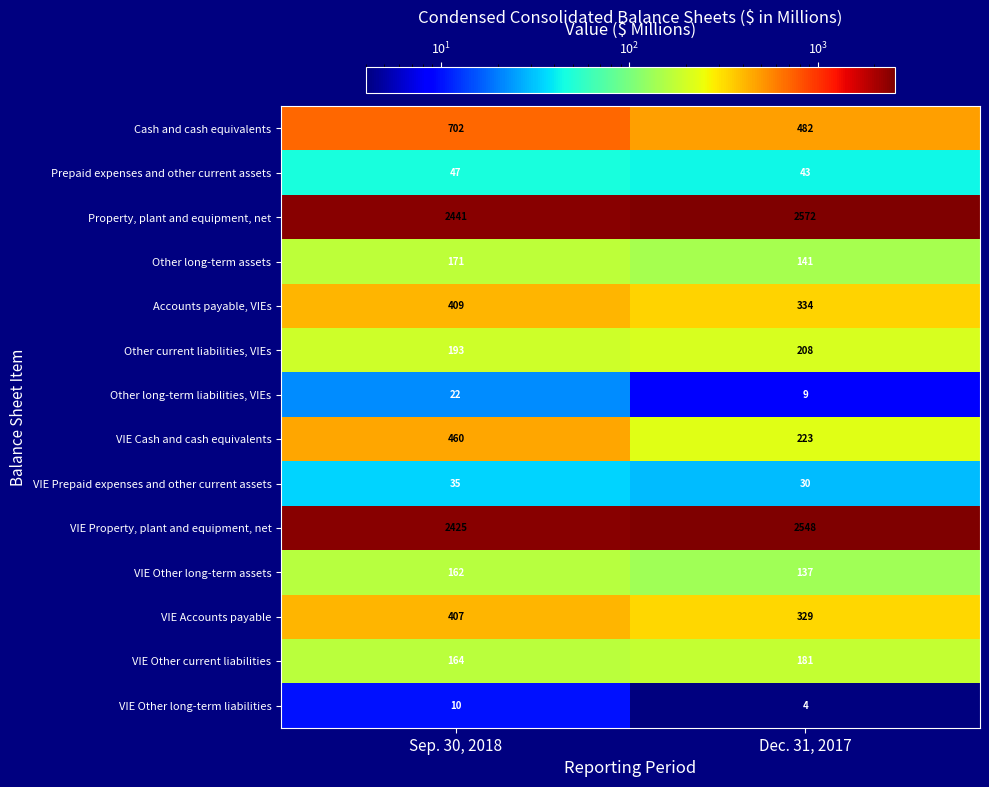

What is the difference between the maximum and minimum values in the VIE Other long-term assets series?

25